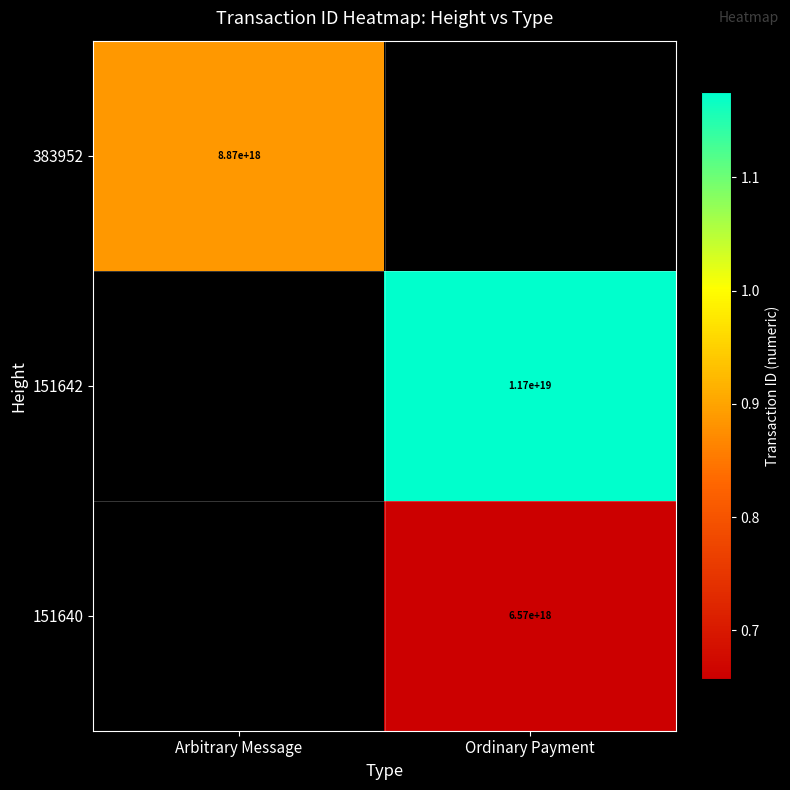

True or false: 383952 has a value of 2466787578608781824 at Arbitrary Message.

False